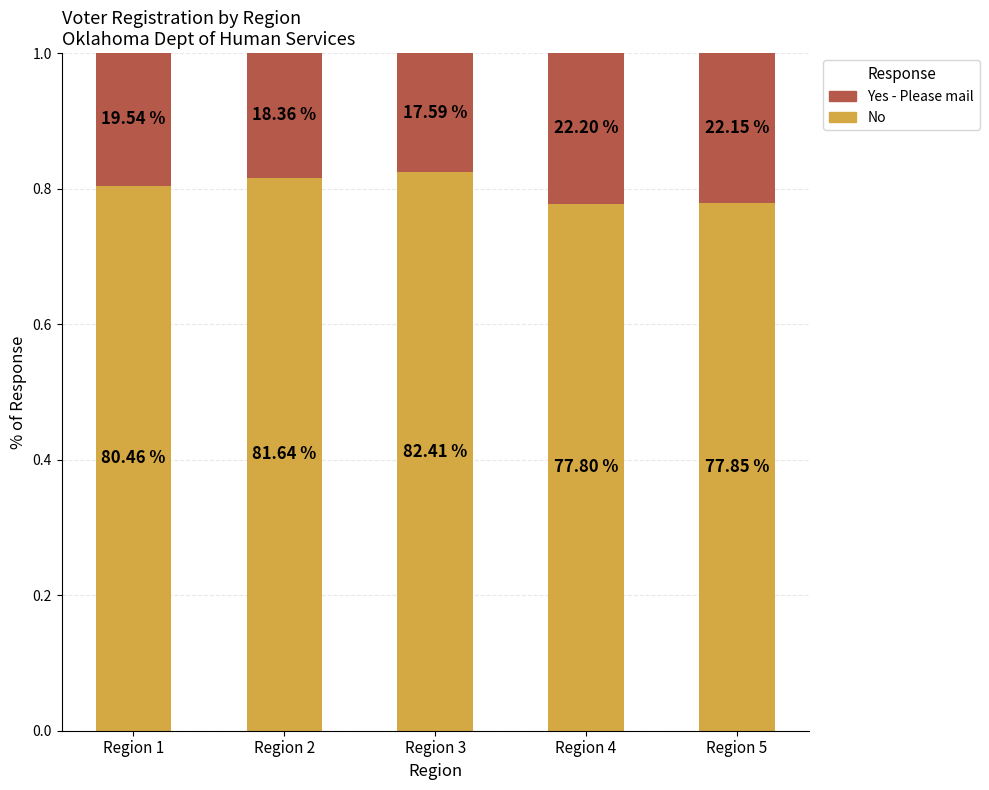

How many bars are there in total?

5